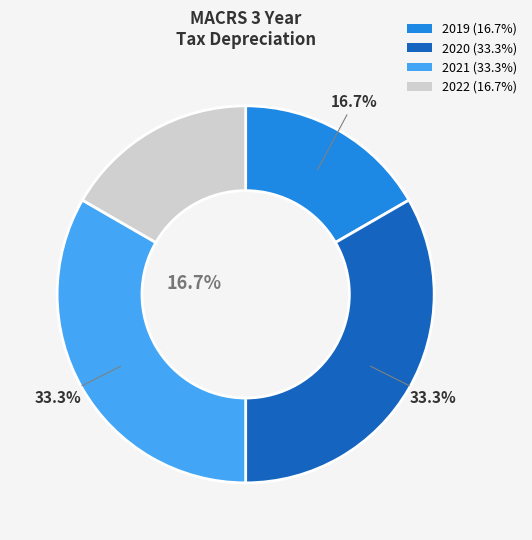

Which has a higher value, 2022 or 2021?

2021